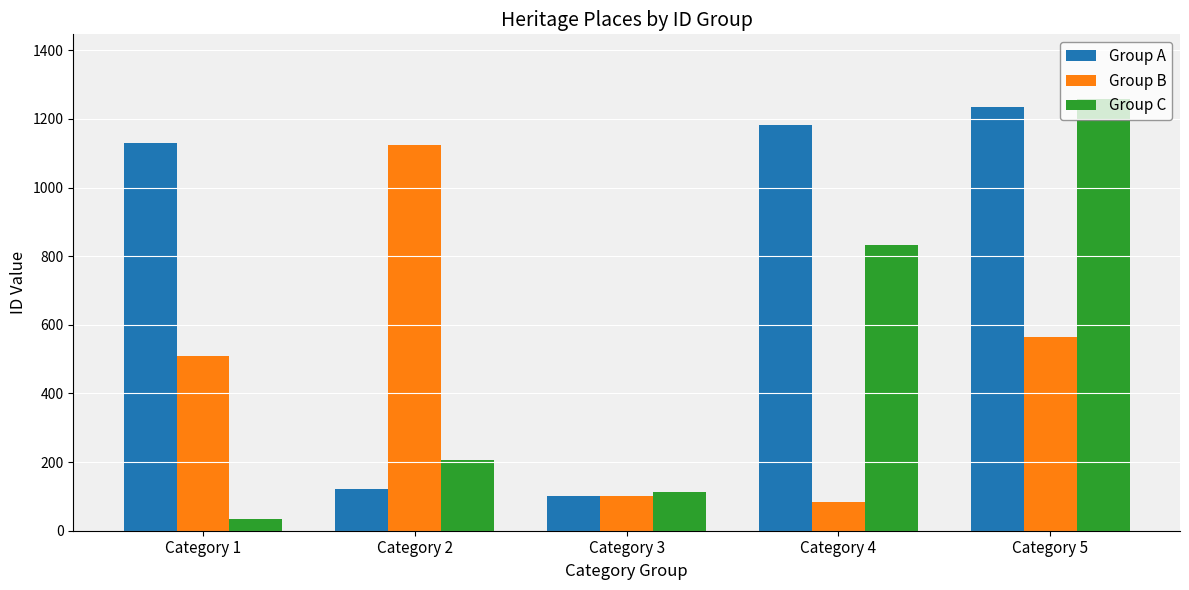

What is the difference between the maximum and minimum values in the Group B series?

1038